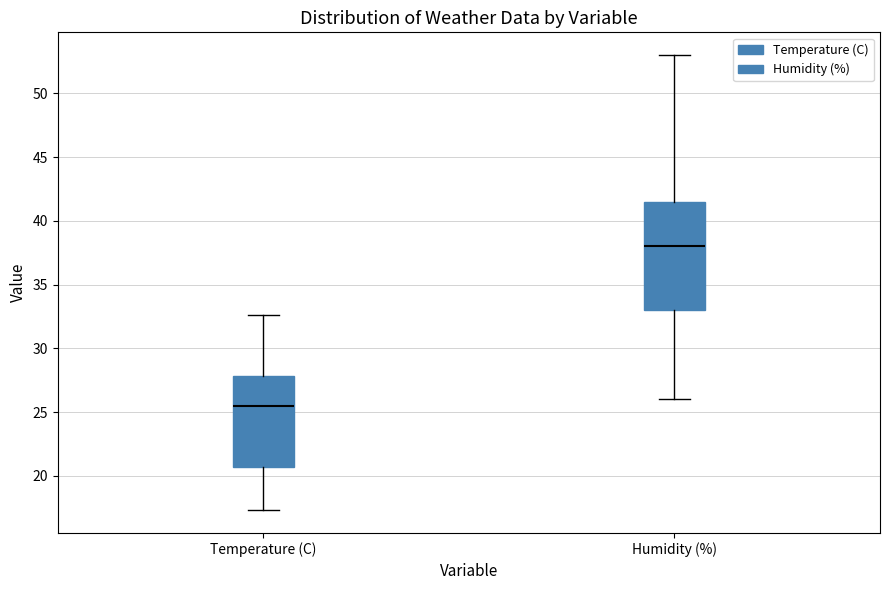

Reading left to right, transcribe this box plot: for each box, give where its median line is, the range the box spans, and where its two whiskers end, as read against the y-axis. The values are not printed on the chart, so give them approximately, as read against the axis.

Temperature (C): median 25.5, box 20.5 to 28.0, whiskers 17.5 to 32.5
Humidity (%): median 38.0, box 33.0 to 41.5, whiskers 26.0 to 53.0